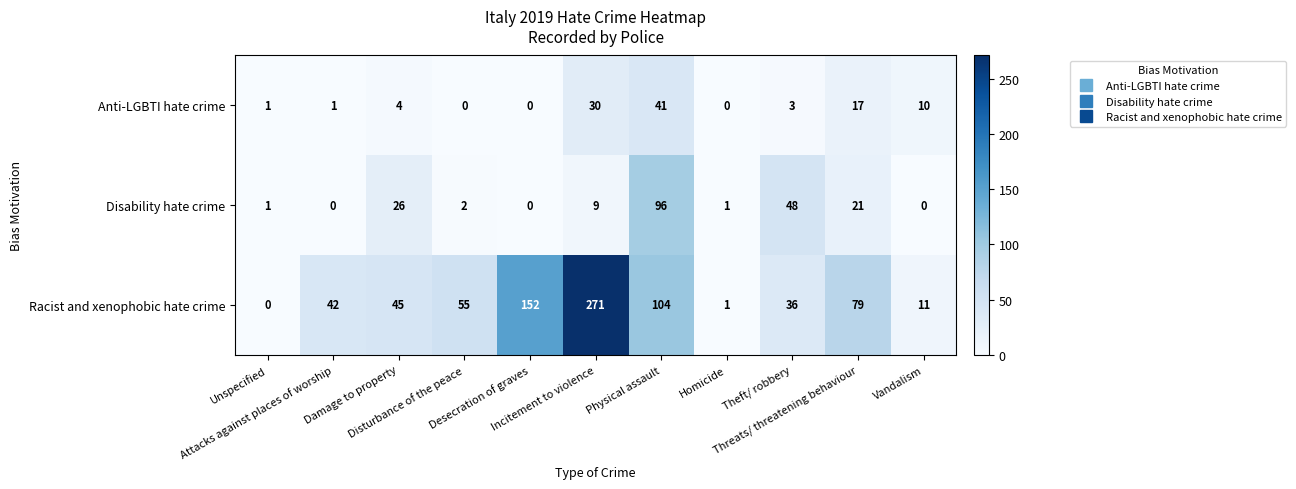

What is the sum of all Anti-LGBTI hate crime values?

107